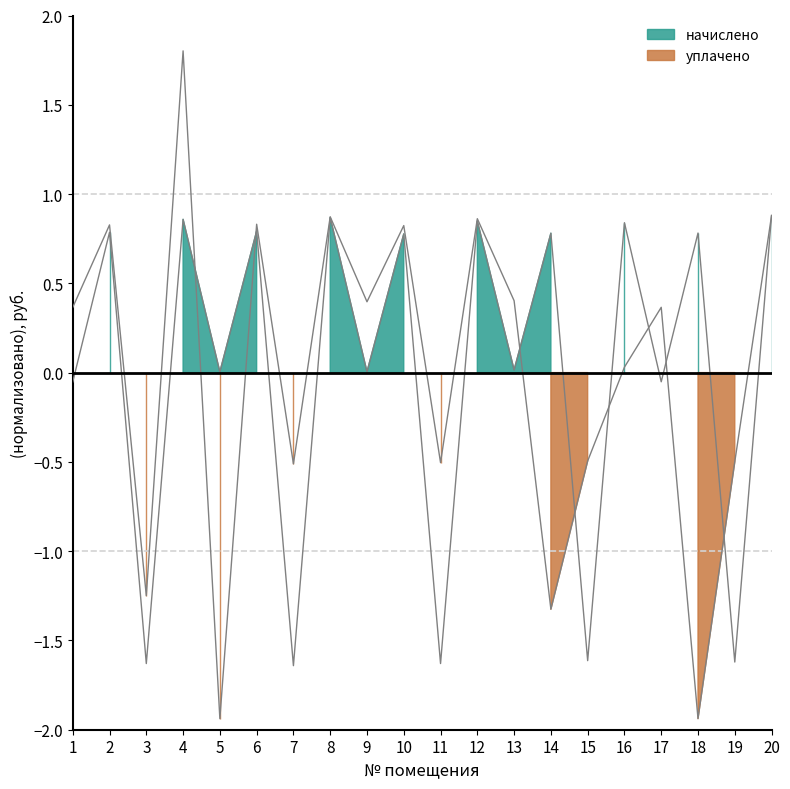

What is the total value across all series at 1?

0.3